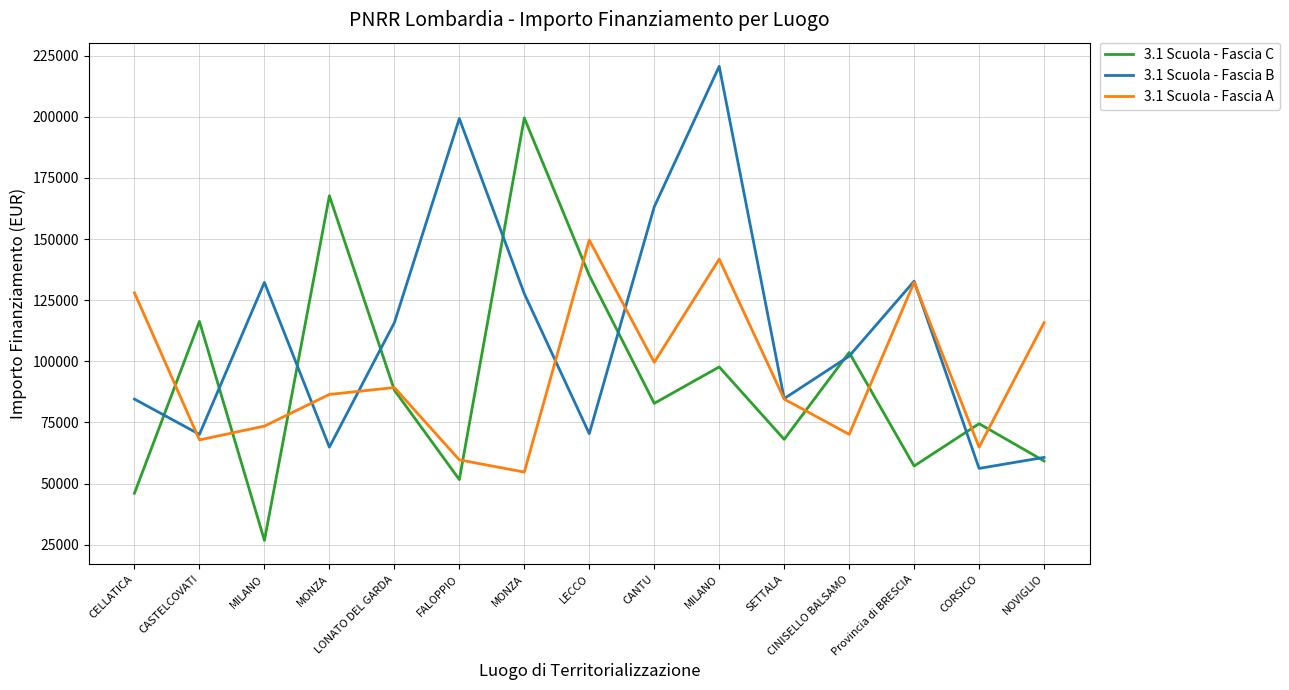

How many lines are shown in the chart?

3